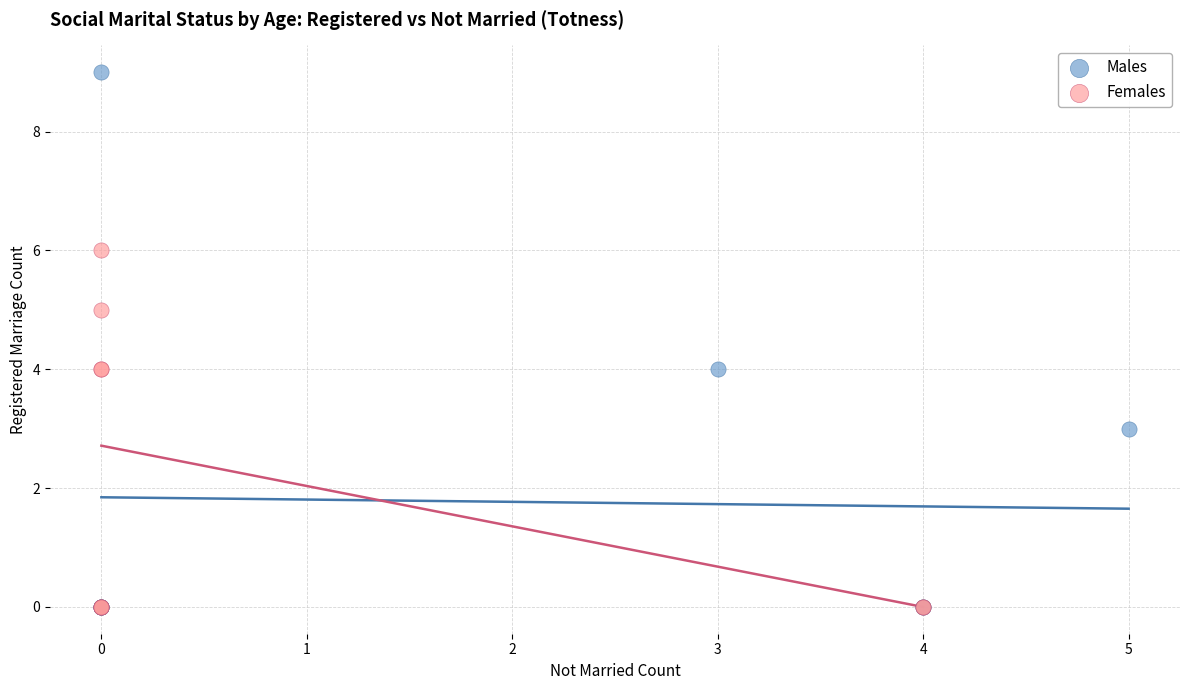

Which series has the largest Y range (max minus min)?

Males